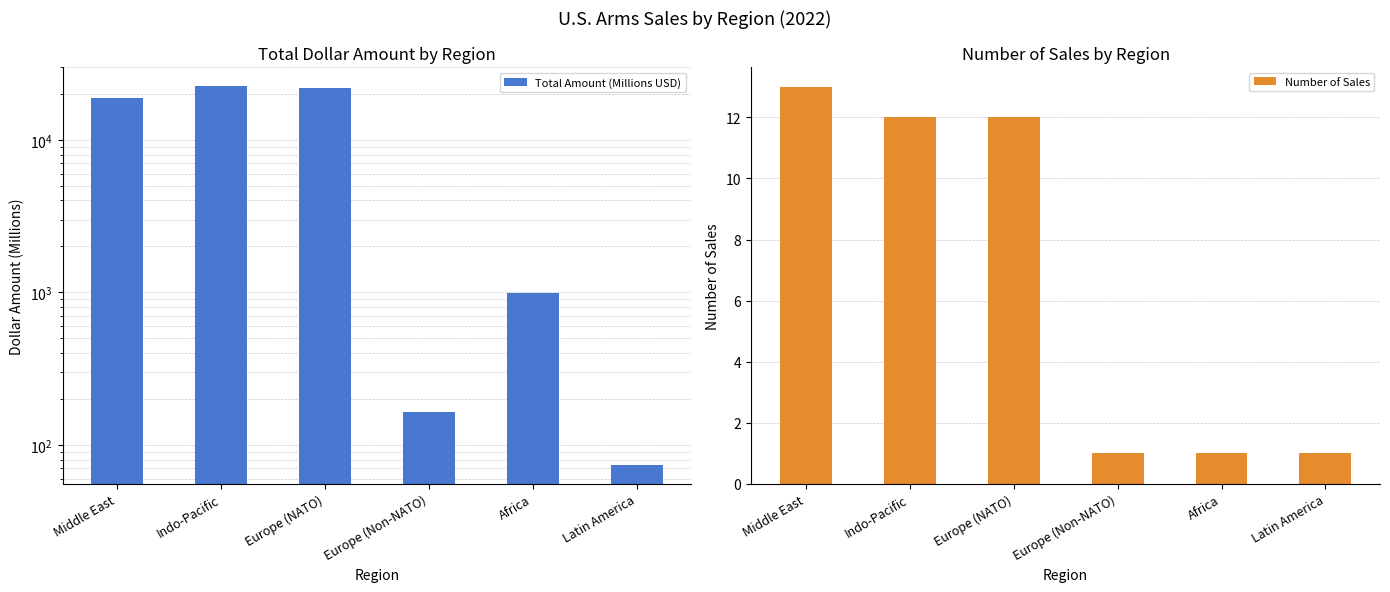

What is the lowest value of the Total Amount (Millions USD) series?

74.0